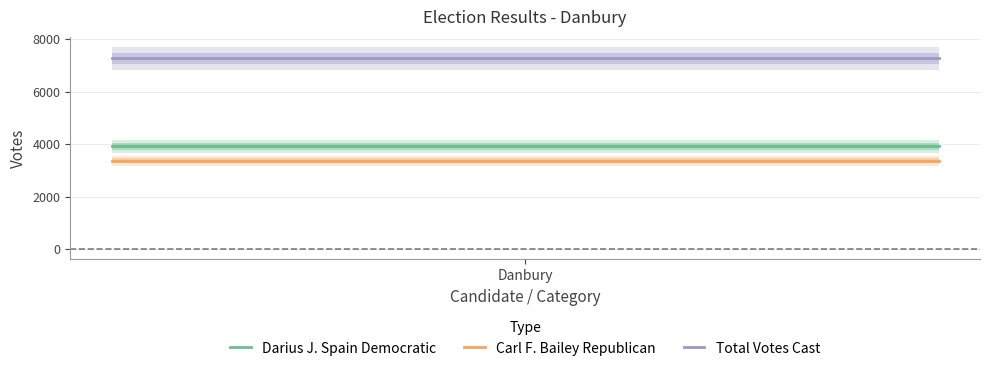

True or false: Darius J. Spain Democratic and Total Votes Cast cross at least once.

False